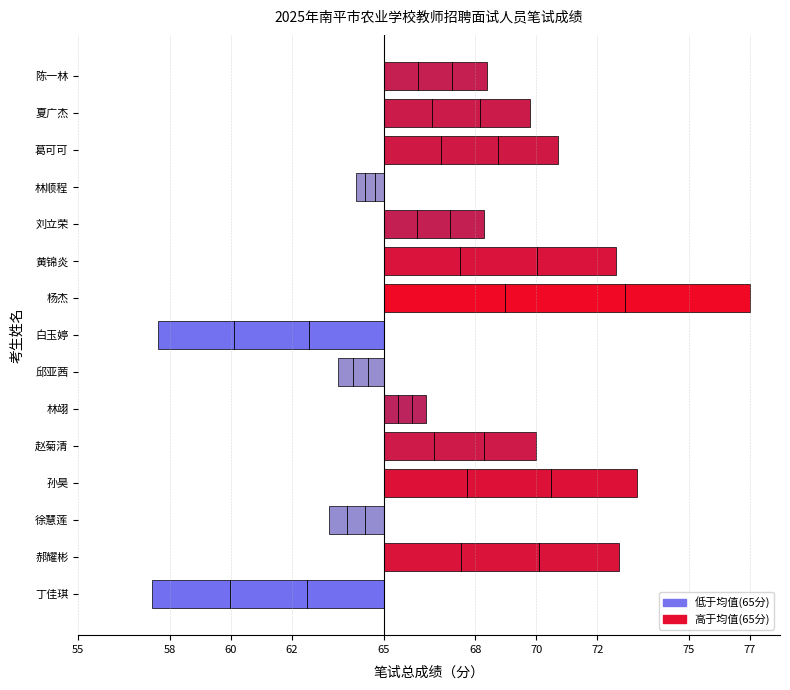

Are the bars horizontal?

Yes